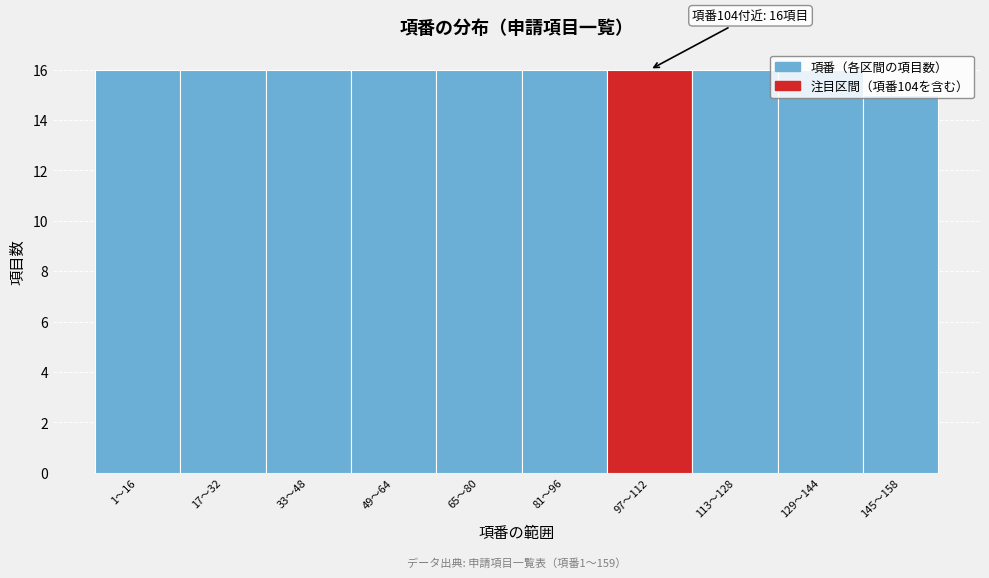

What is the sum of all values?

159